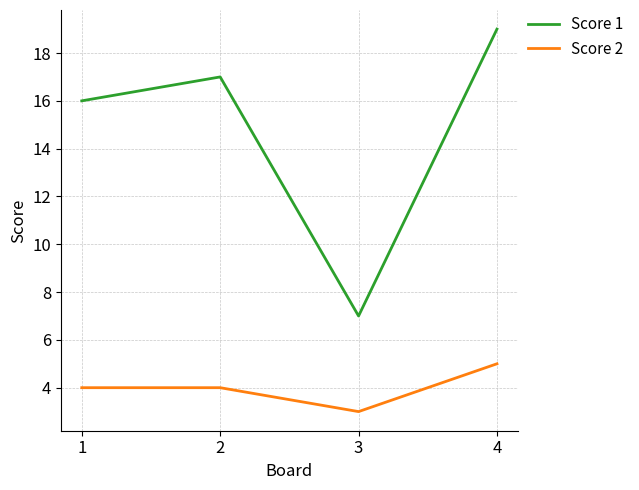

How many series are shown in this chart?

2